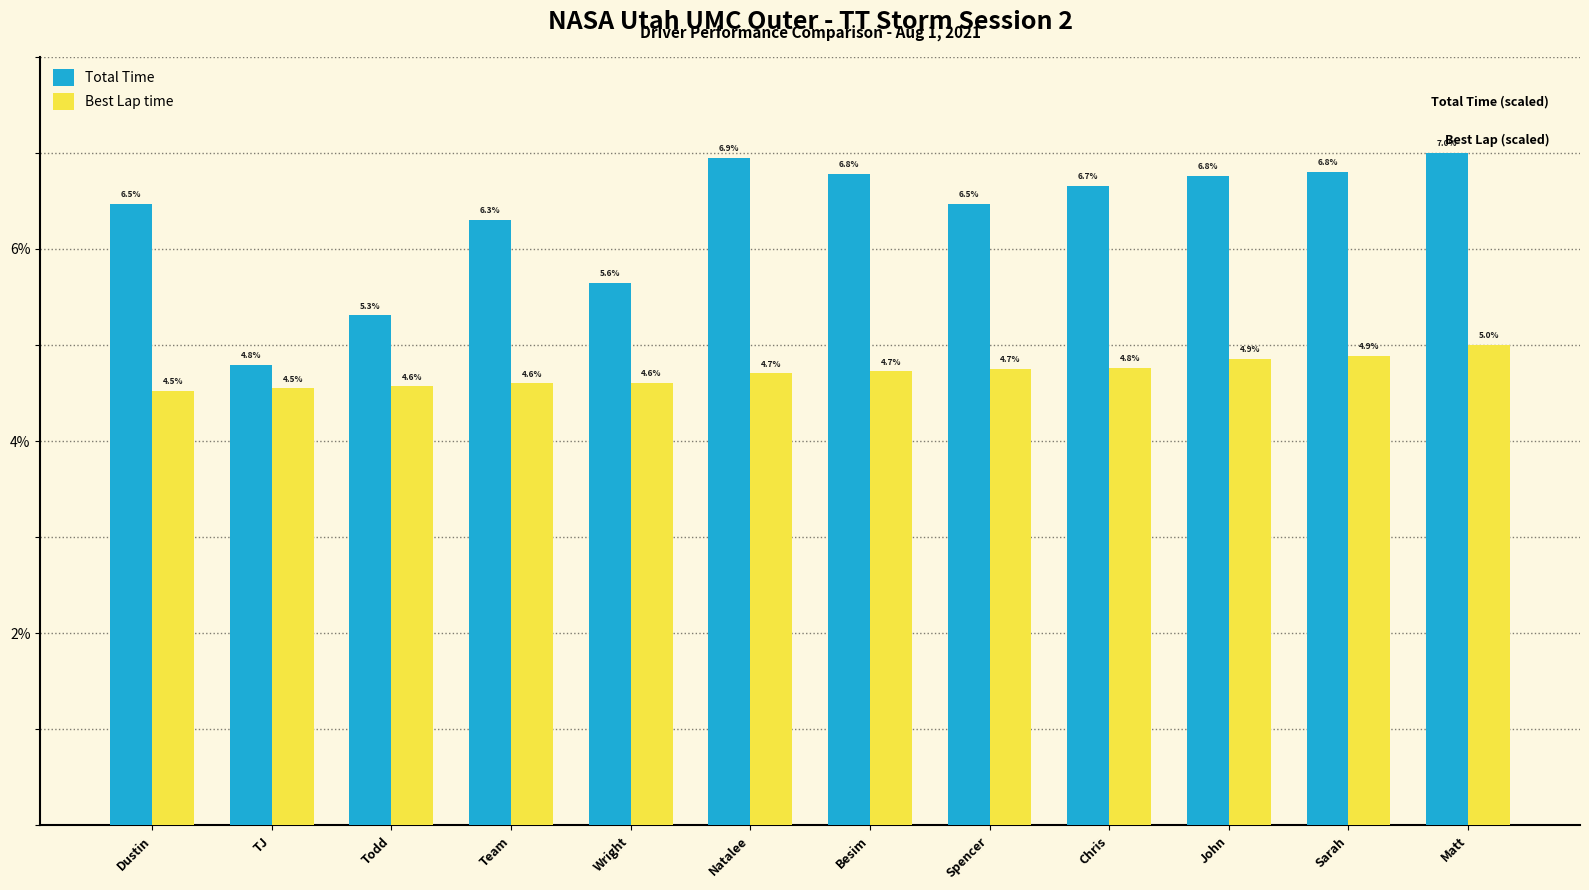

What is the highest value of the Total Time series?

7.0